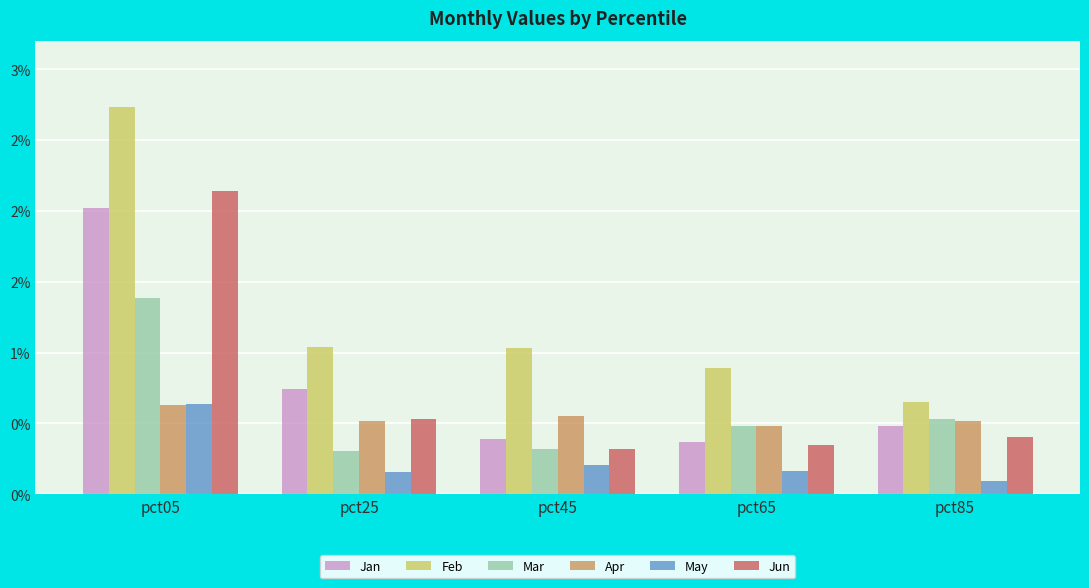

What is the average value of the Jun series?

0.7